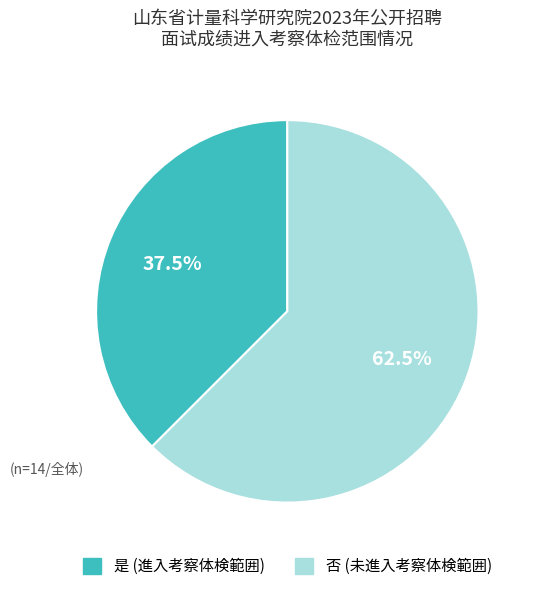

How many segments does this pie chart have?

2